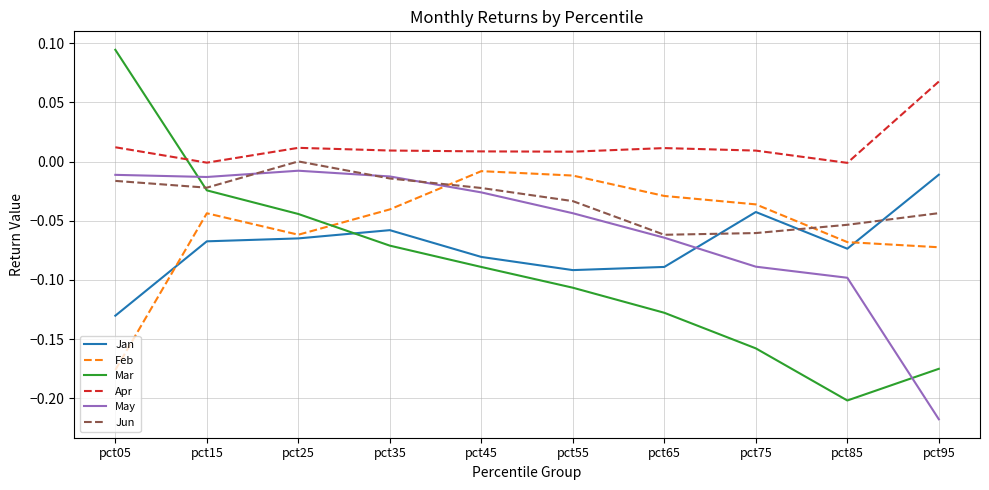

List the labels in order of Mar value, smallest first.

pct85, pct95, pct75, pct65, pct55, pct45, pct35, pct25, pct15, pct05